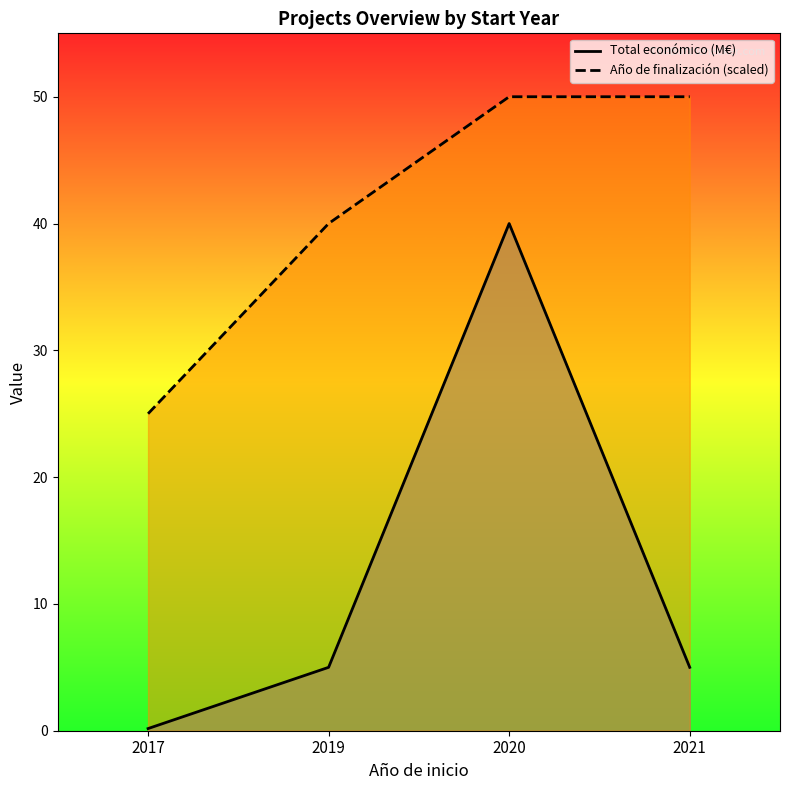

At which category does Total económico (M€) reach its first local peak?

2020